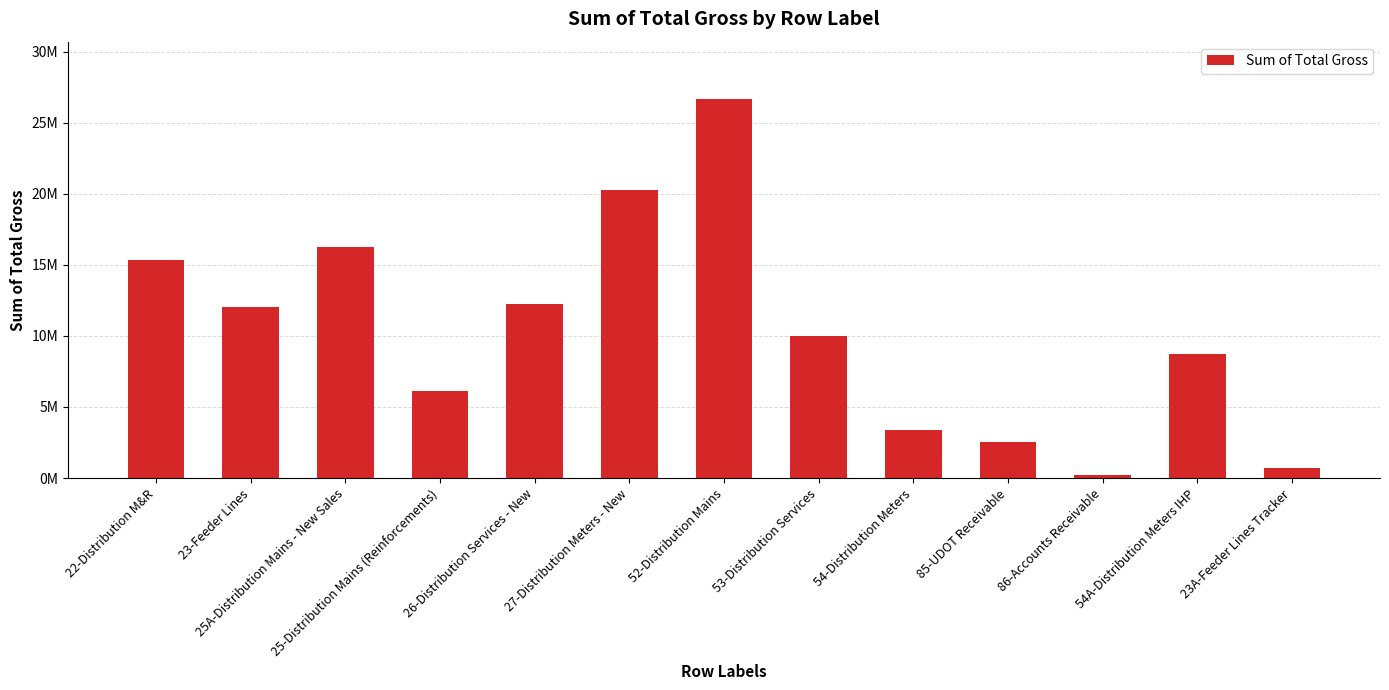

Are the bars horizontal?

No